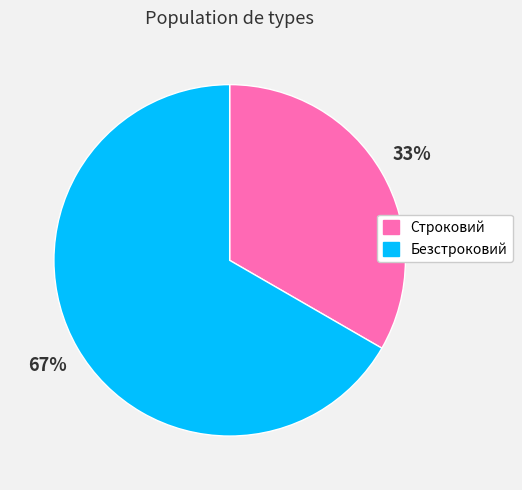

Is it true that Безстроковий is 81% of the pie?

False